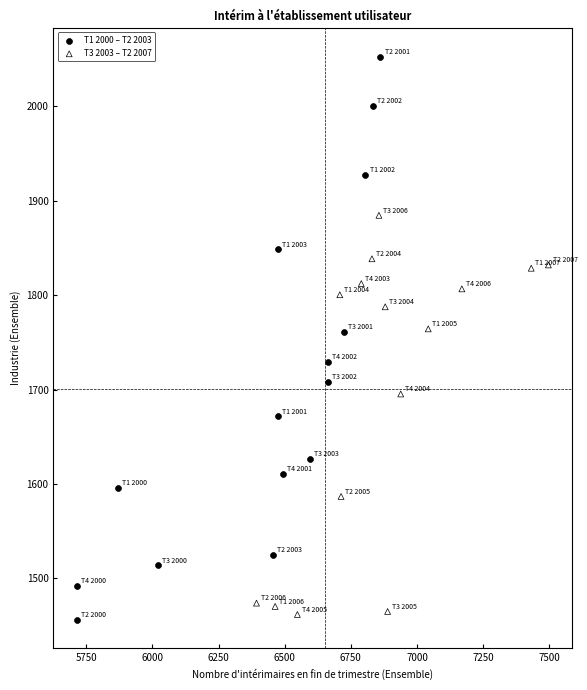

What are all the series names shown in the legend?

T1 2000 – T2 2003, T3 2003 – T2 2007